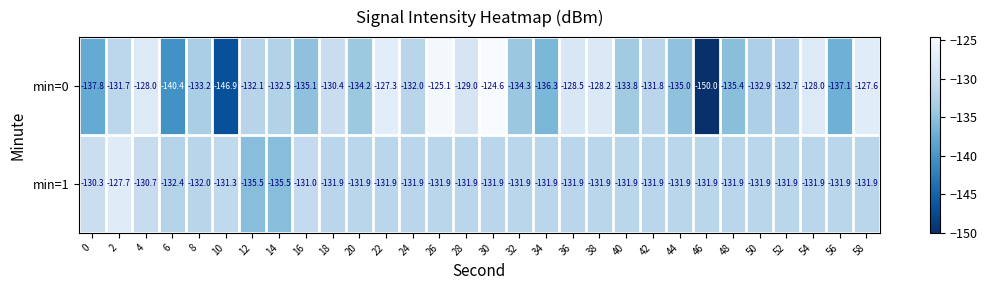

At which category does the chart reach its minimum across all series?

46